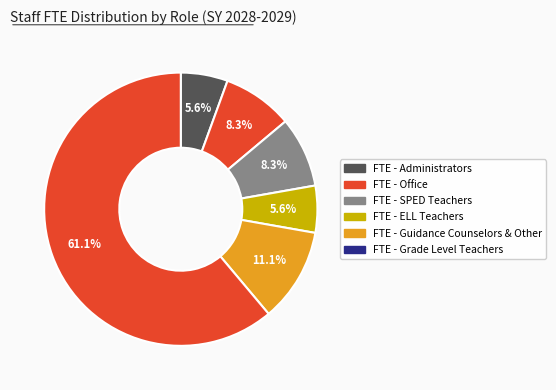

What is the largest slice in the pie chart?

FTE - Grade Level Teachers